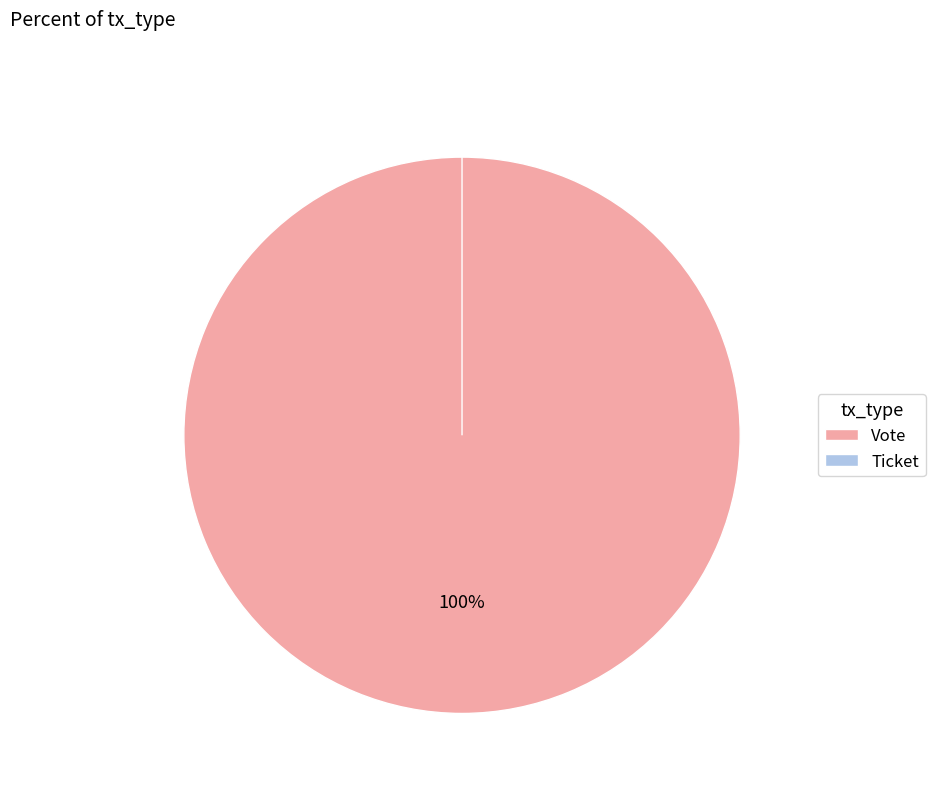

Is it true that Vote is 100% of the pie?

True